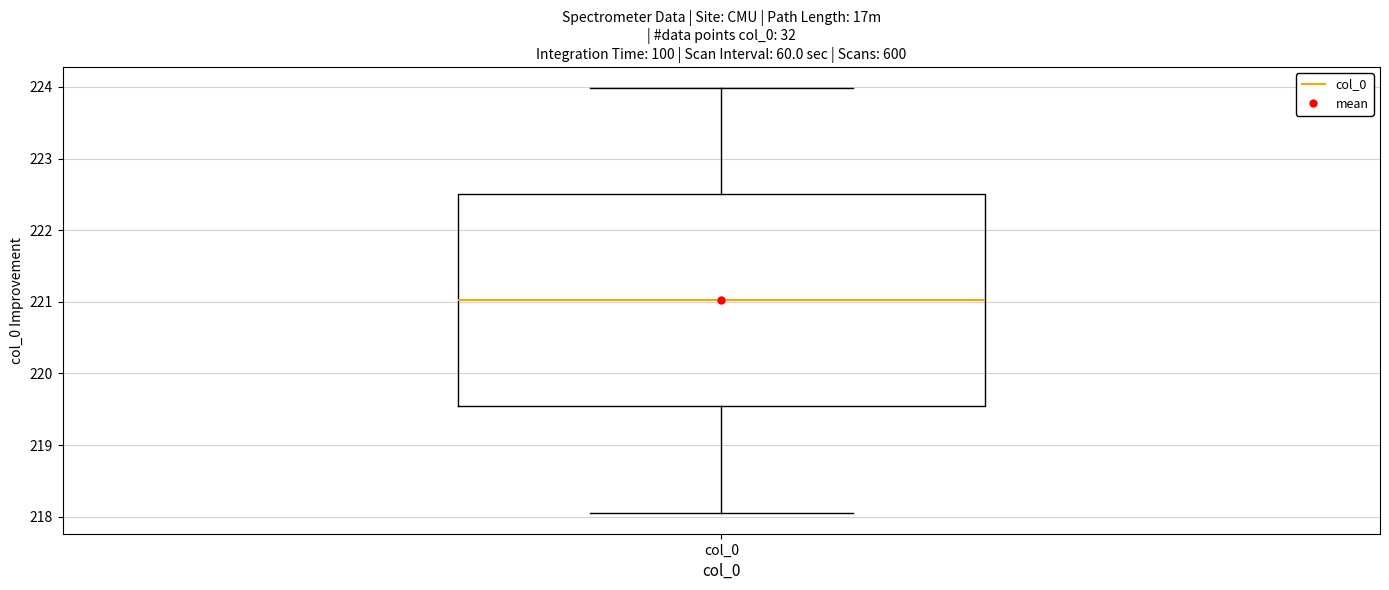

Where does the lower whisker of the box for col_0 end on the y-axis? The values are not printed on the chart, so give them approximately, as read against the axis.

218.1